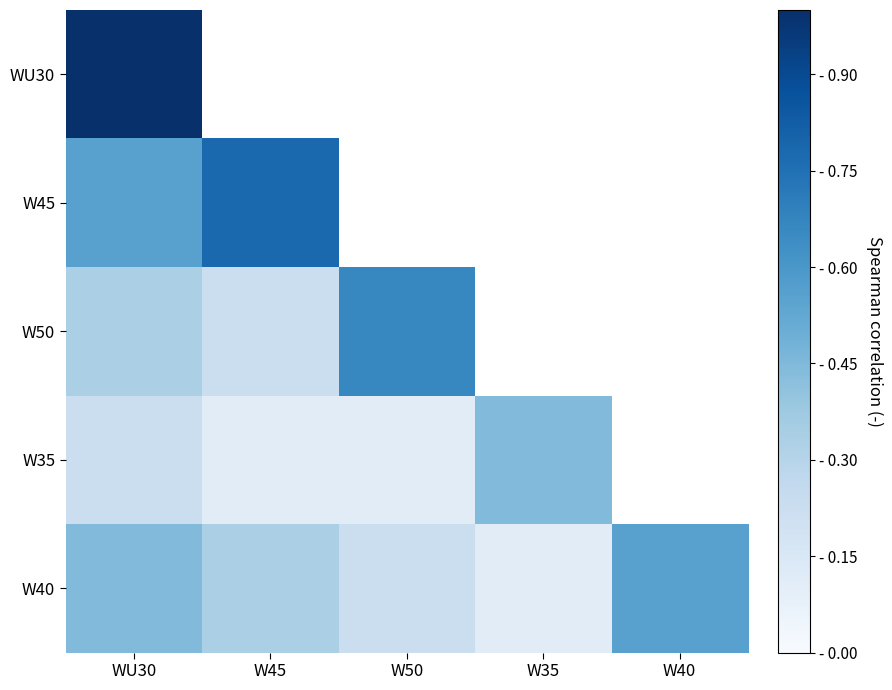

Which category has the highest value in the W35 series?

W35